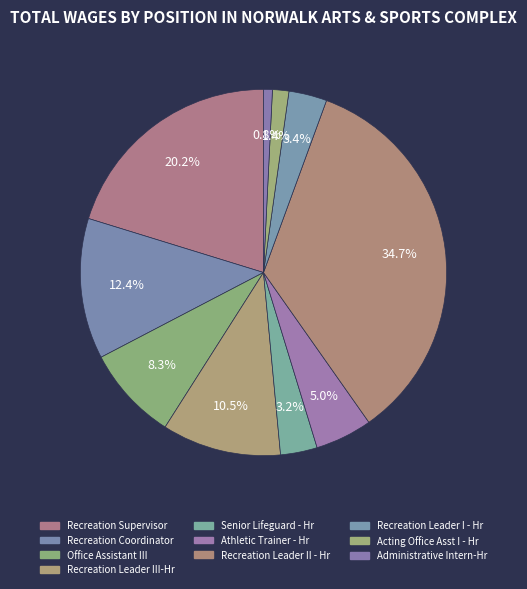

To the nearest percent, what is the difference between the Athletic Trainer - Hr and Recreation Leader III-Hr slice percentages?

5%